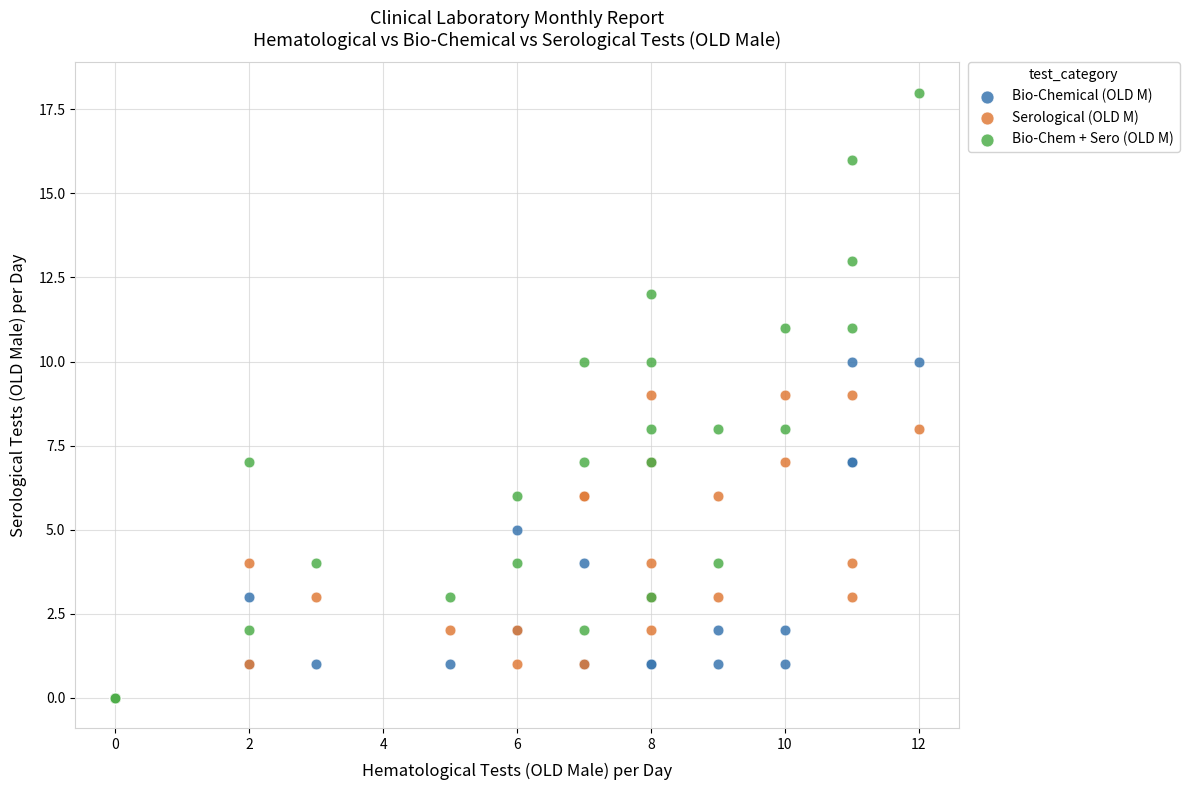

Which series reaches the maximum Y coordinate?

Bio-Chem + Sero (OLD M)